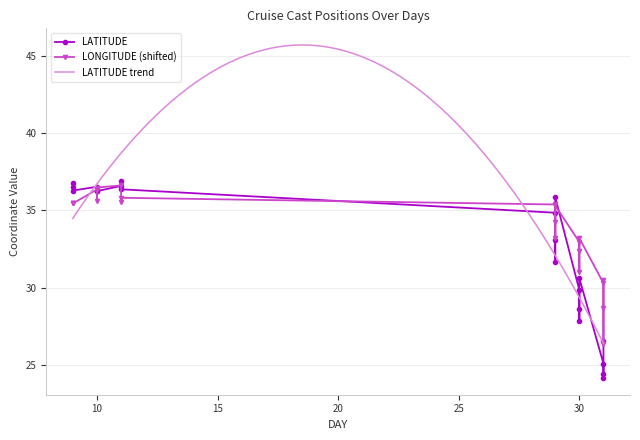

In LONGITUDE, how many points are lower than both neighbors (excluding endpoints)?

6